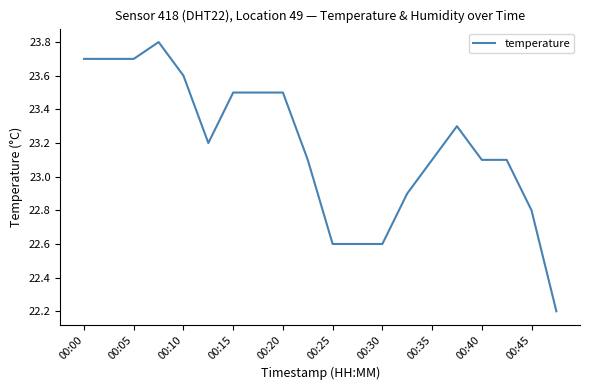

What is the sum of all values?

463.6